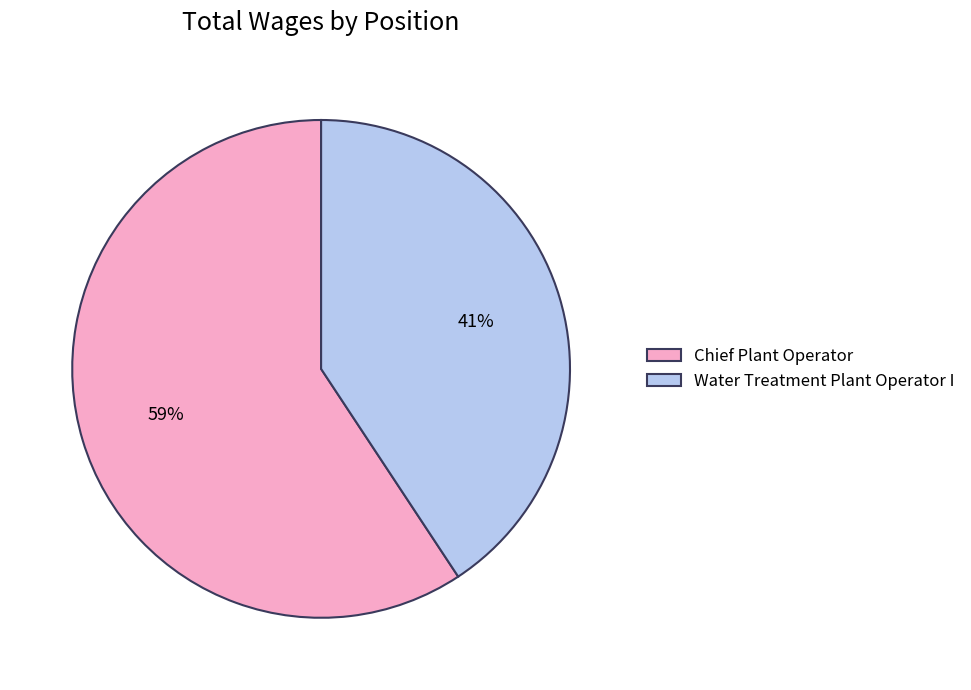

To the nearest percent, what is the average slice percentage?

50%